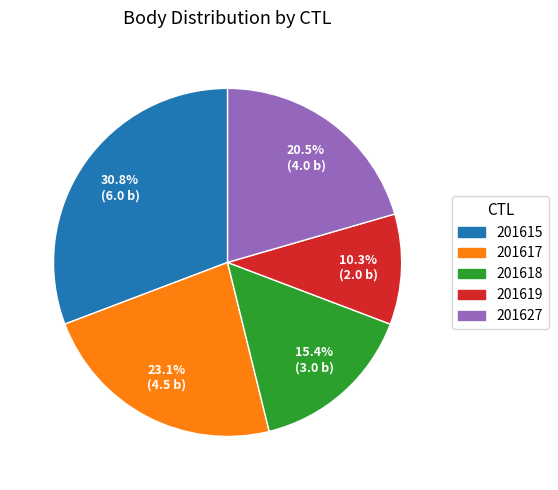

To the nearest percent, what is the average slice percentage?

20%